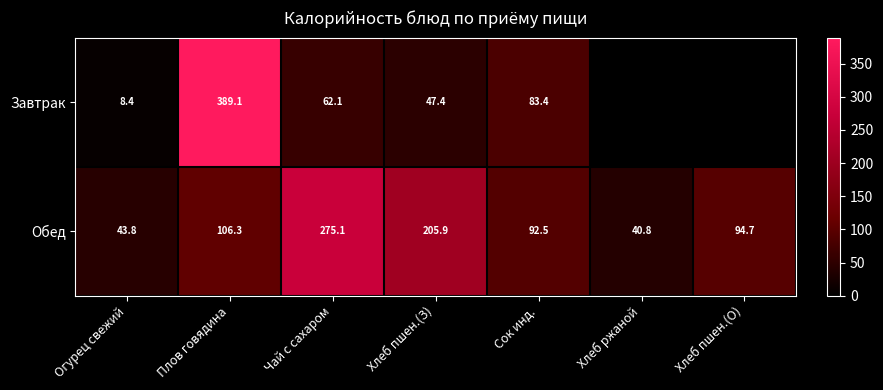

What is the total value across all series at Чай с сахаром?

337.2